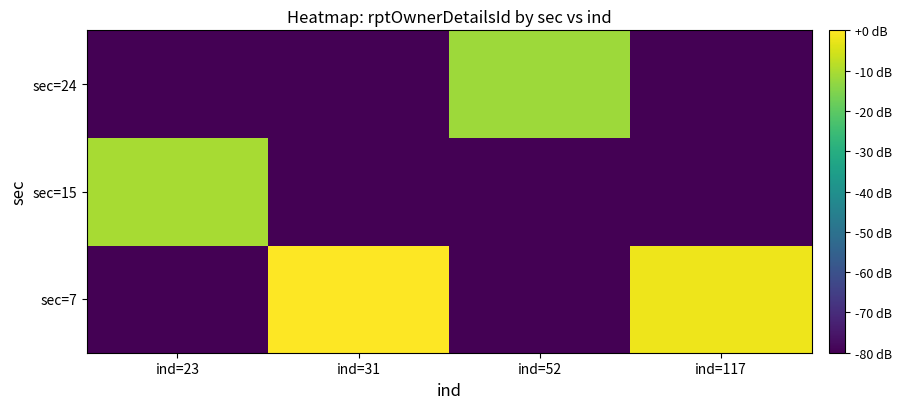

Between ind=23 and ind=52, which is larger?

ind=23